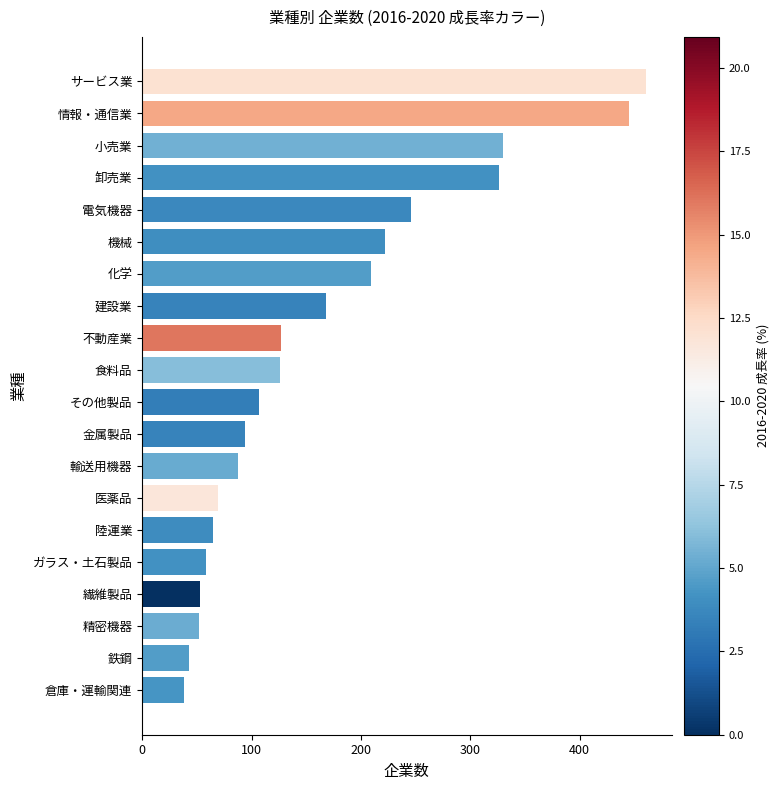

Between 機械 and 卸売業, which is larger?

卸売業